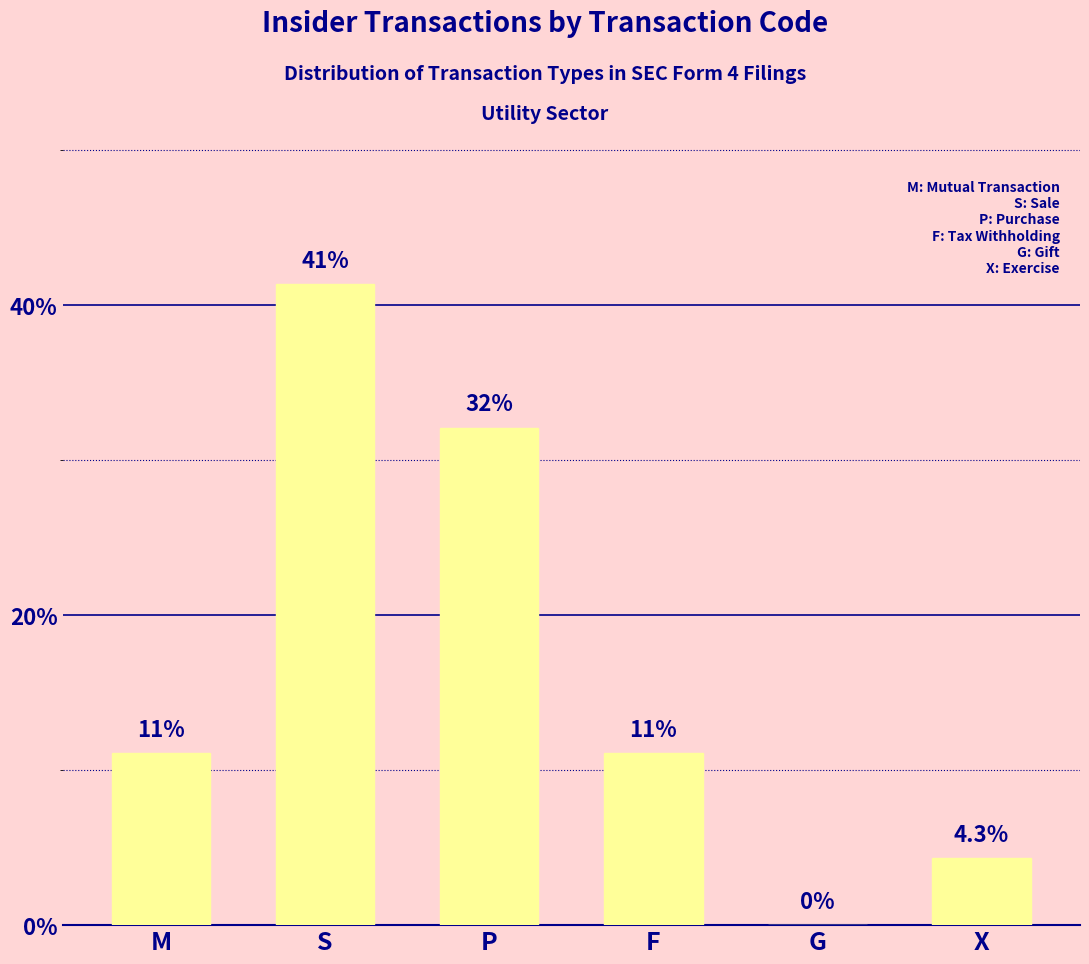

How many values exceed 11?

4